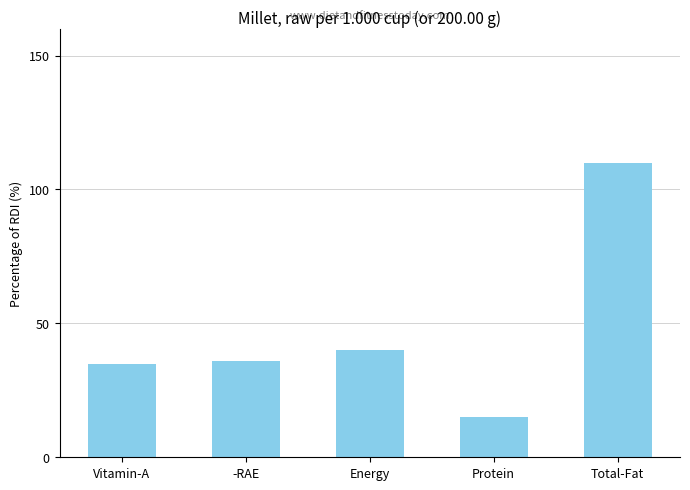

What is the label of the 5th bar from the left?

Total-Fat